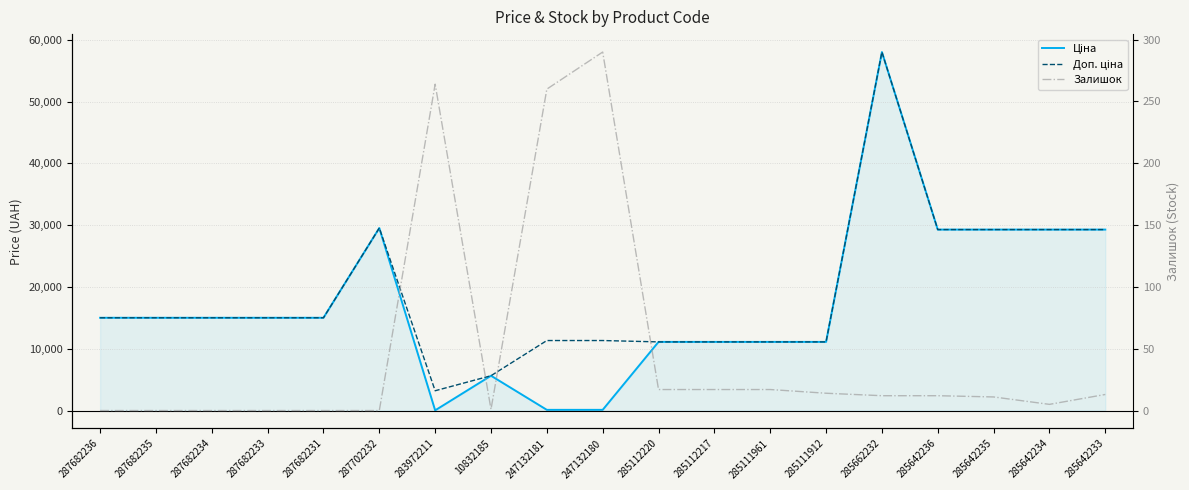

At which category is the sum across all series the highest?

285662232